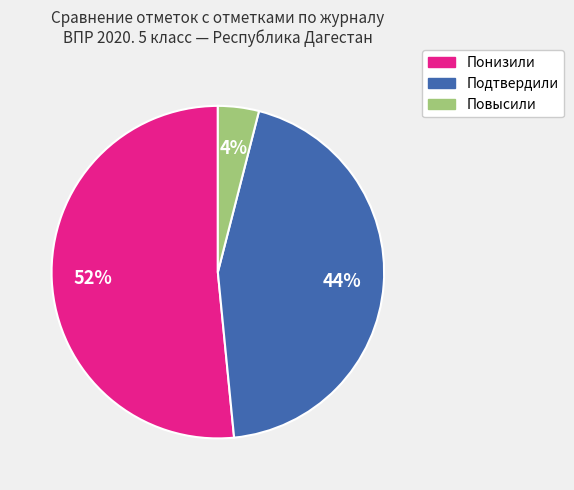

Which has a higher value, Подтвердили or Повысили?

Подтвердили